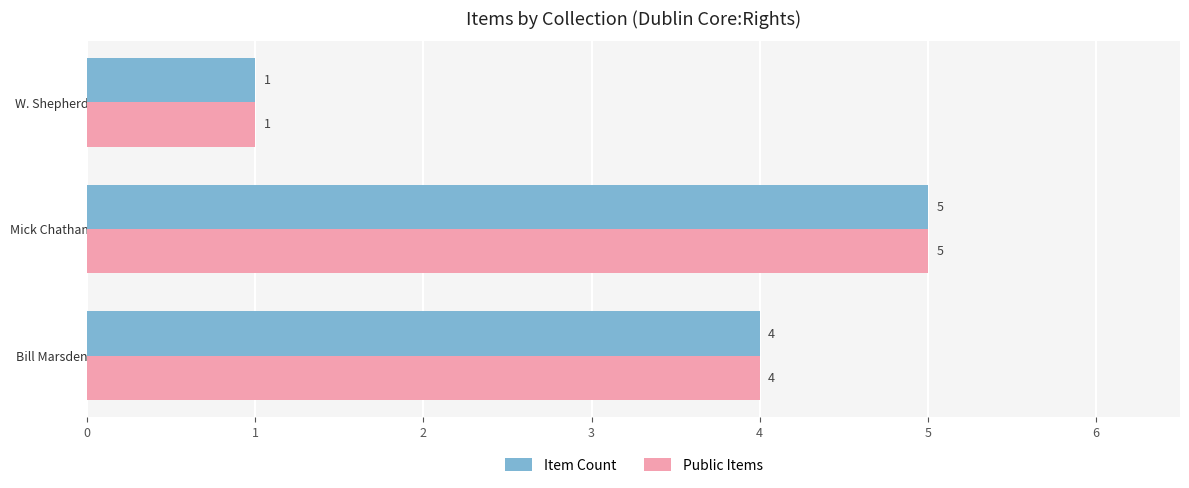

At which label does Public Items reach its peak?

Mick Chatham Collection